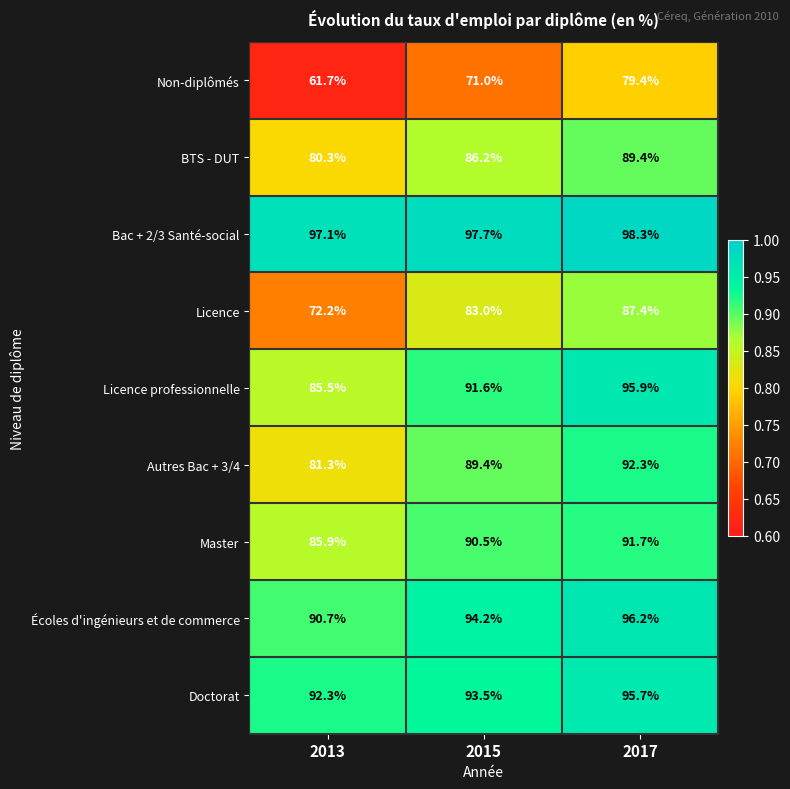

Which series has the largest range (max minus min)?

Non-diplômés